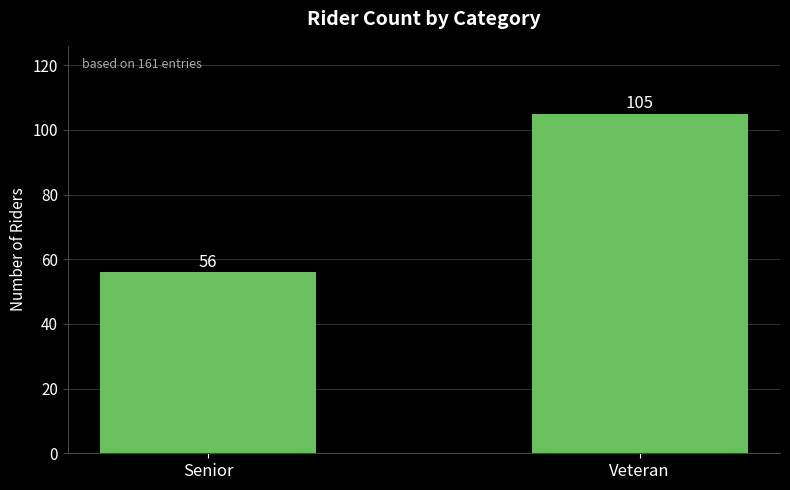

Between Veteran and Senior, which is larger?

Veteran